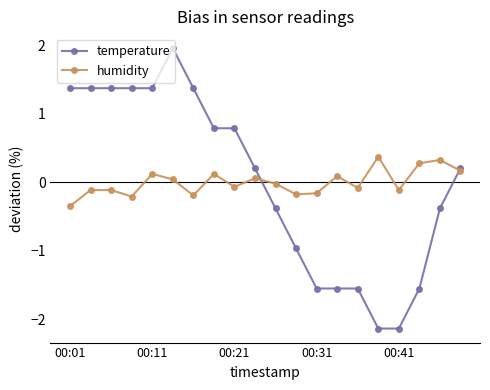

What is the greatest value displayed?

2.0